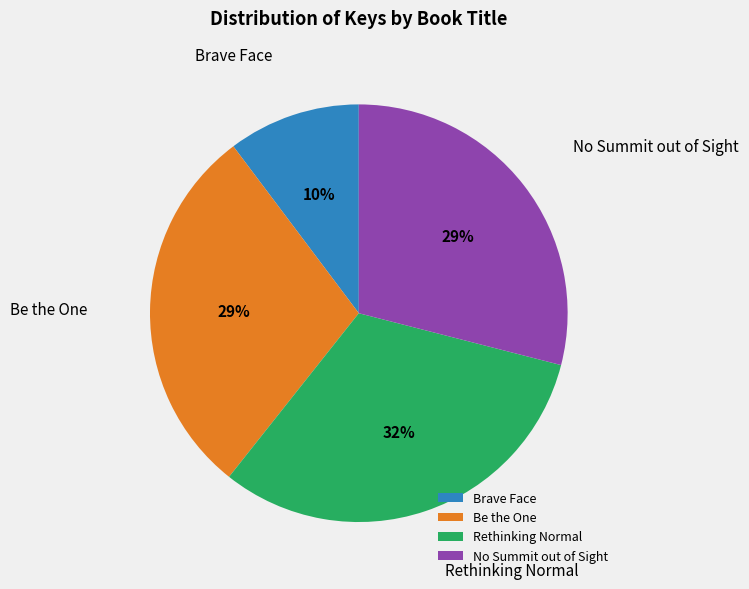

What is the smallest slice in the pie chart?

Brave Face